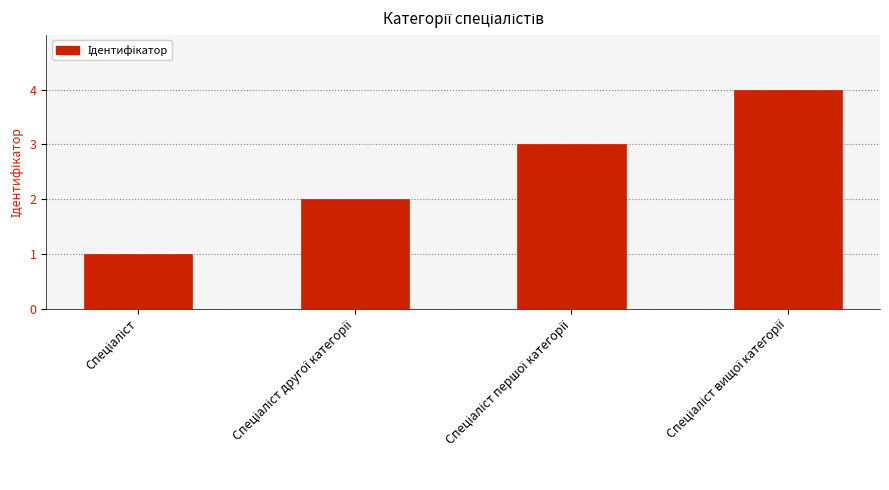

What is the sum of all values?

10